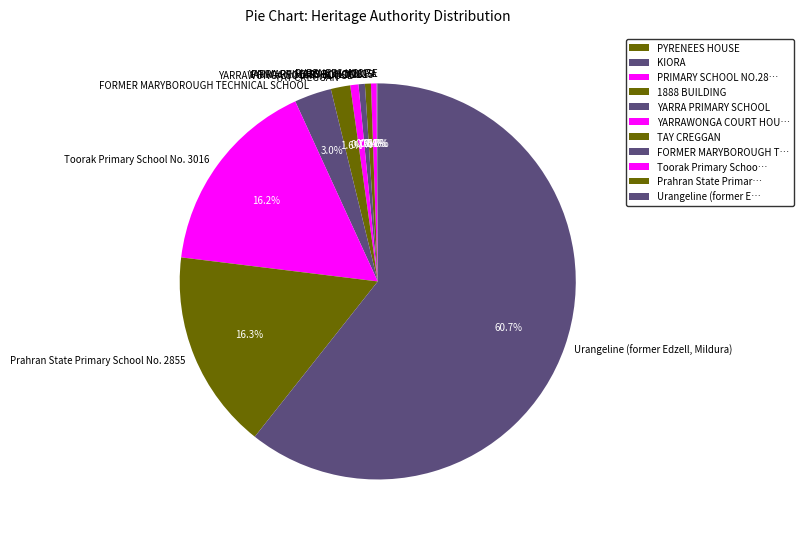

To the nearest percent, what is the combined percentage of 1888 BUILDING and Prahran State Primary School No. 2855?

17%